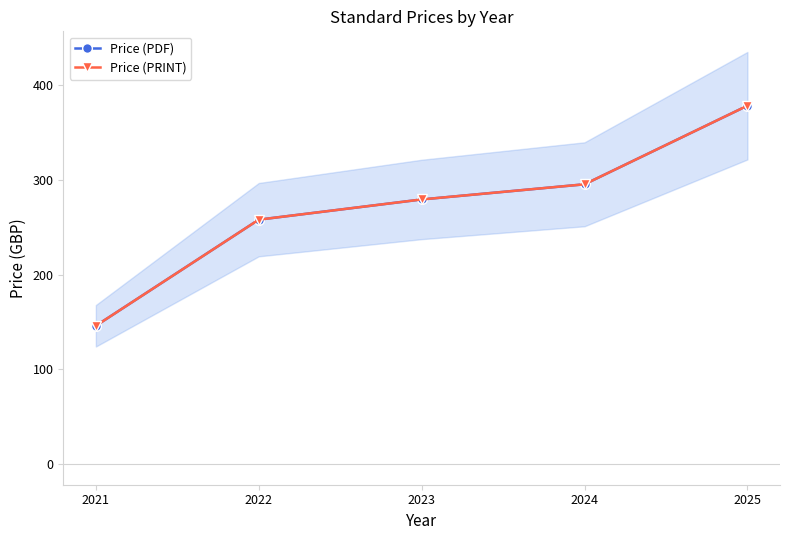

What is the difference between the second highest and second lowest values in the Price (PDF) series?

37.3